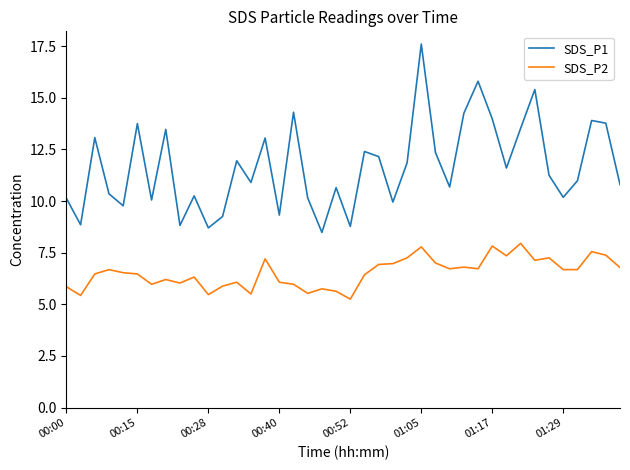

Which series has the largest total across all categories?

SDS_P1